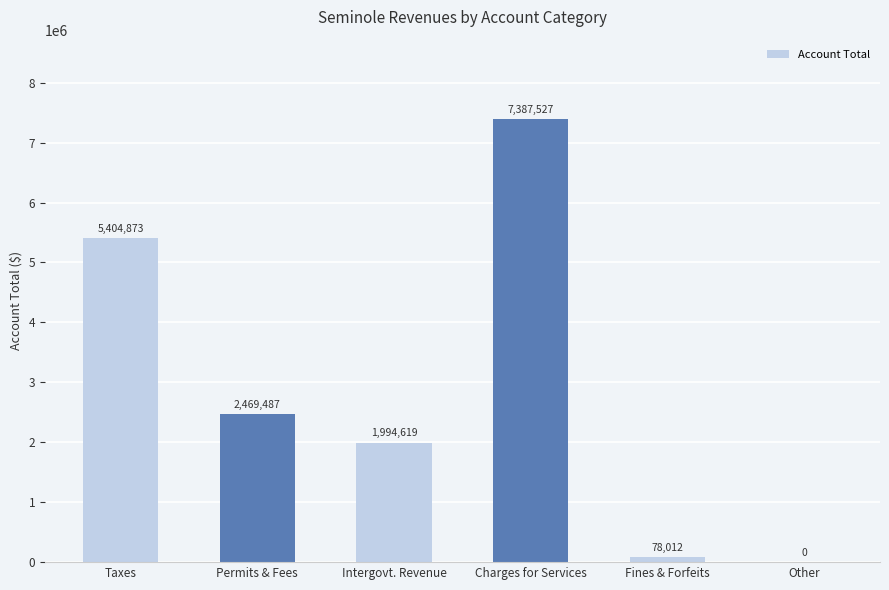

What is the sum of the values at Other and Permits & Fees?

2469487